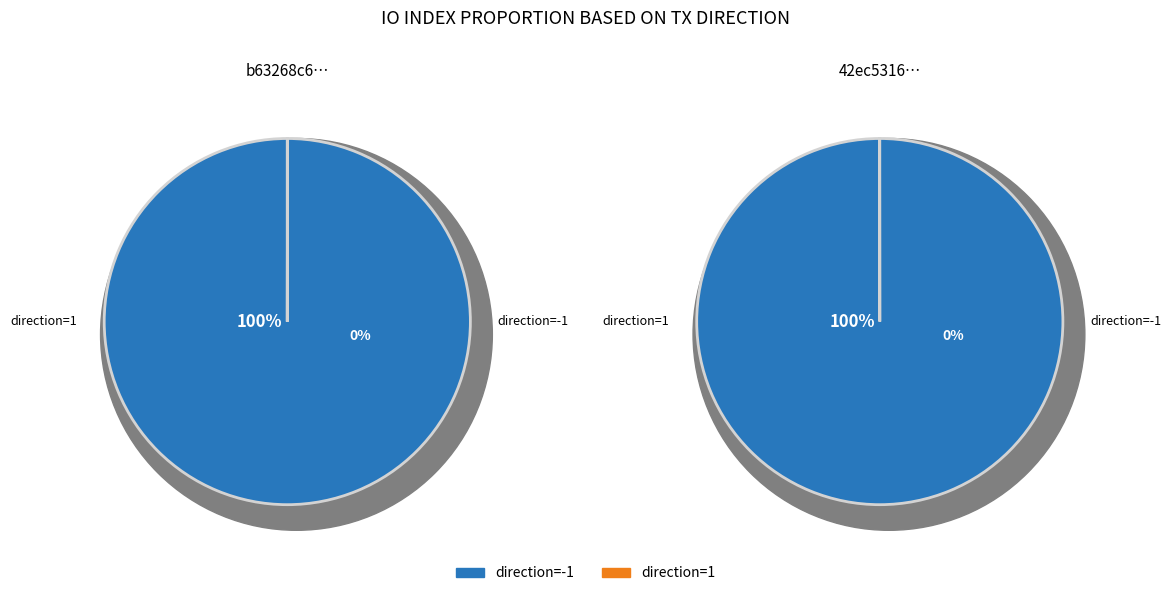

What percentage is NOT represented by direction=1 (io_index=0)?

100.0%